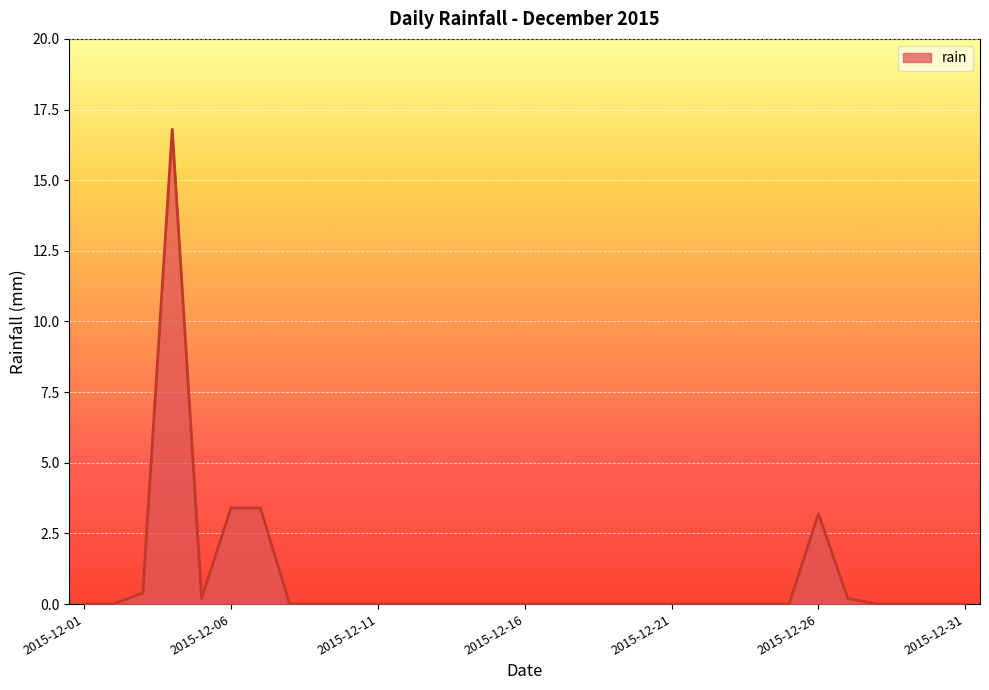

What is the difference between the maximum and minimum values?

16.8